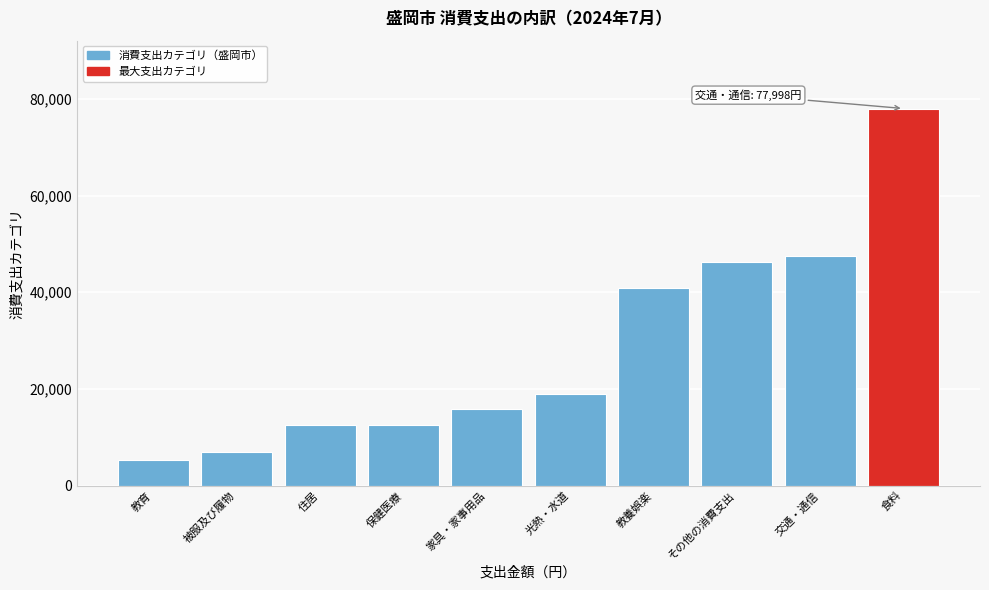

The value at 家具・家事用品 is 15764. True or false?

True